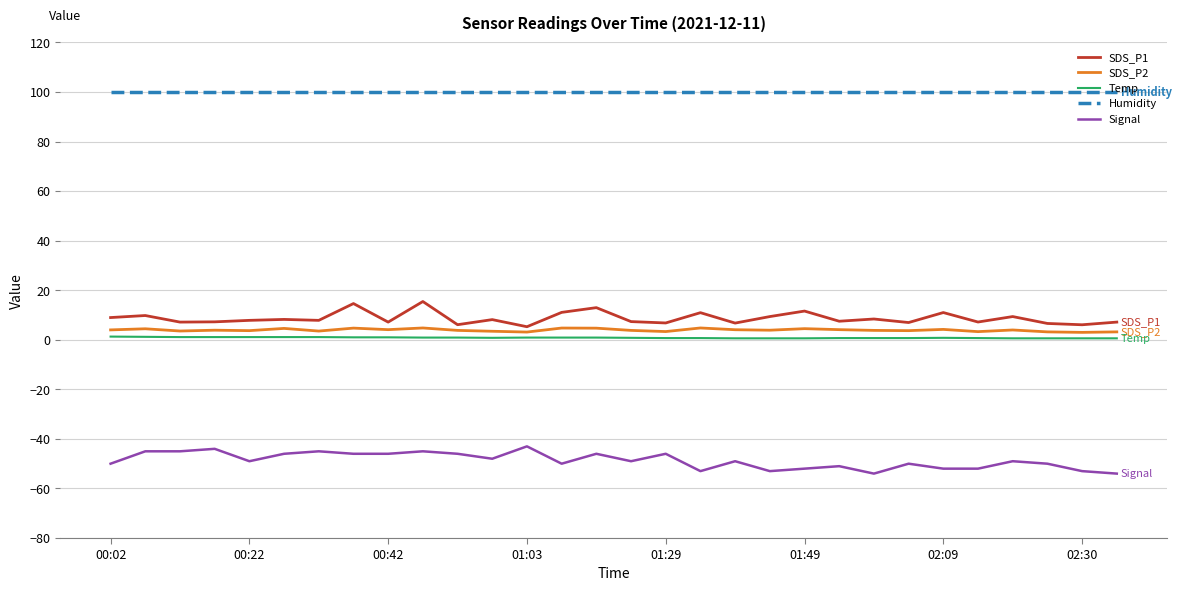

Which series has the largest total across all categories?

Humidity